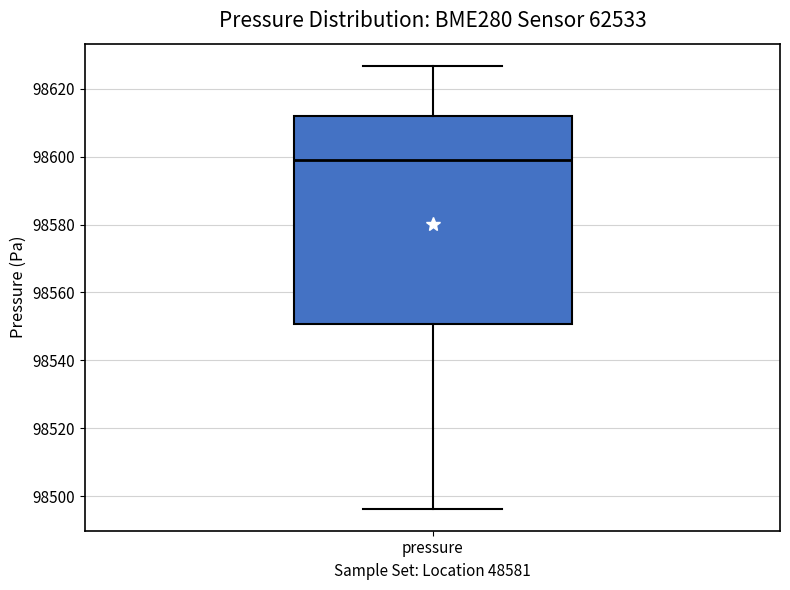

Where is the lower edge of the box for pressure on the y-axis? The values are not printed on the chart, so give them approximately, as read against the axis.

98550